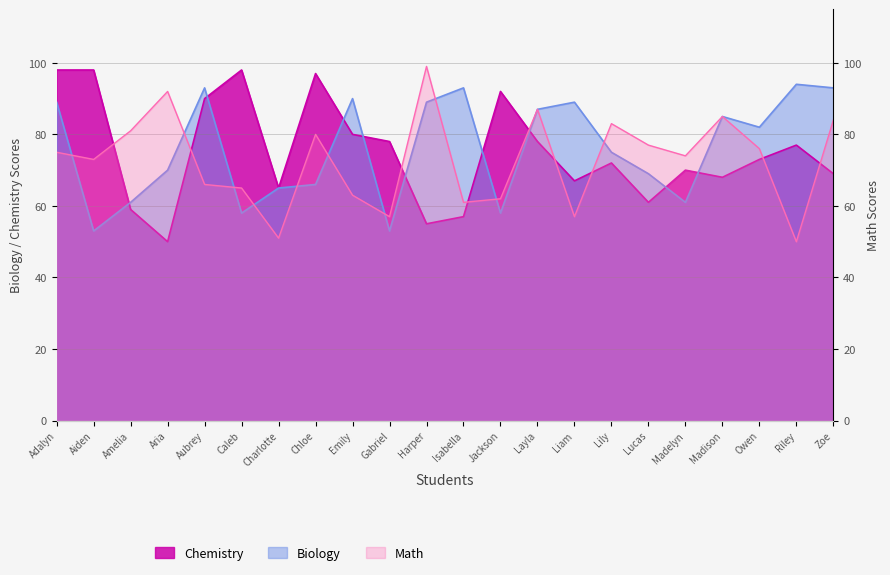

In Biology, how many points are higher than both neighbors (excluding endpoints)?

6